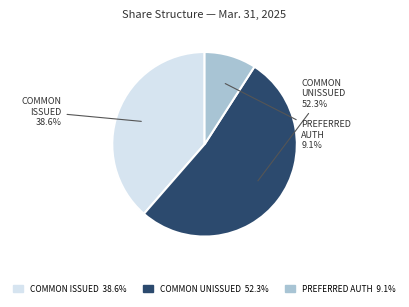

To the nearest percent, what is the average slice percentage?

33%